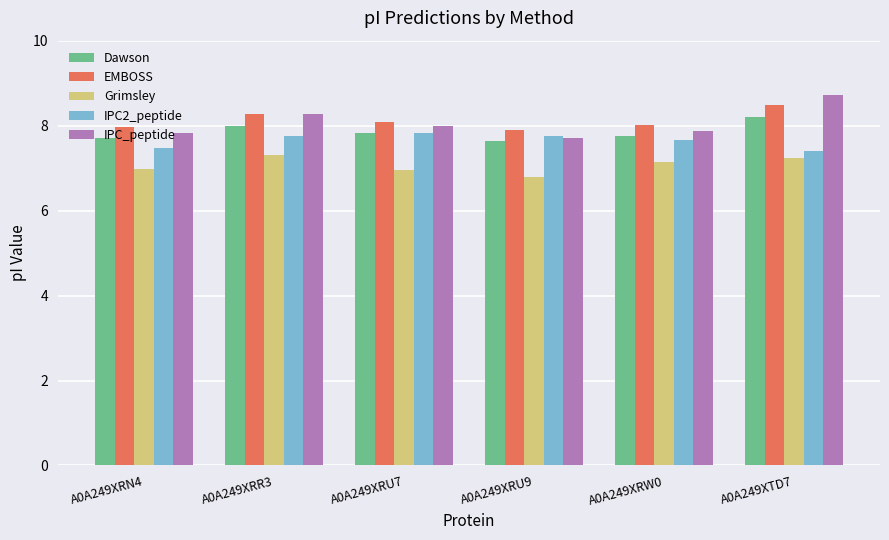

Is the value of EMBOSS at A0A249XRW0 greater than the value of Grimsley at A0A249XRU7?

Yes